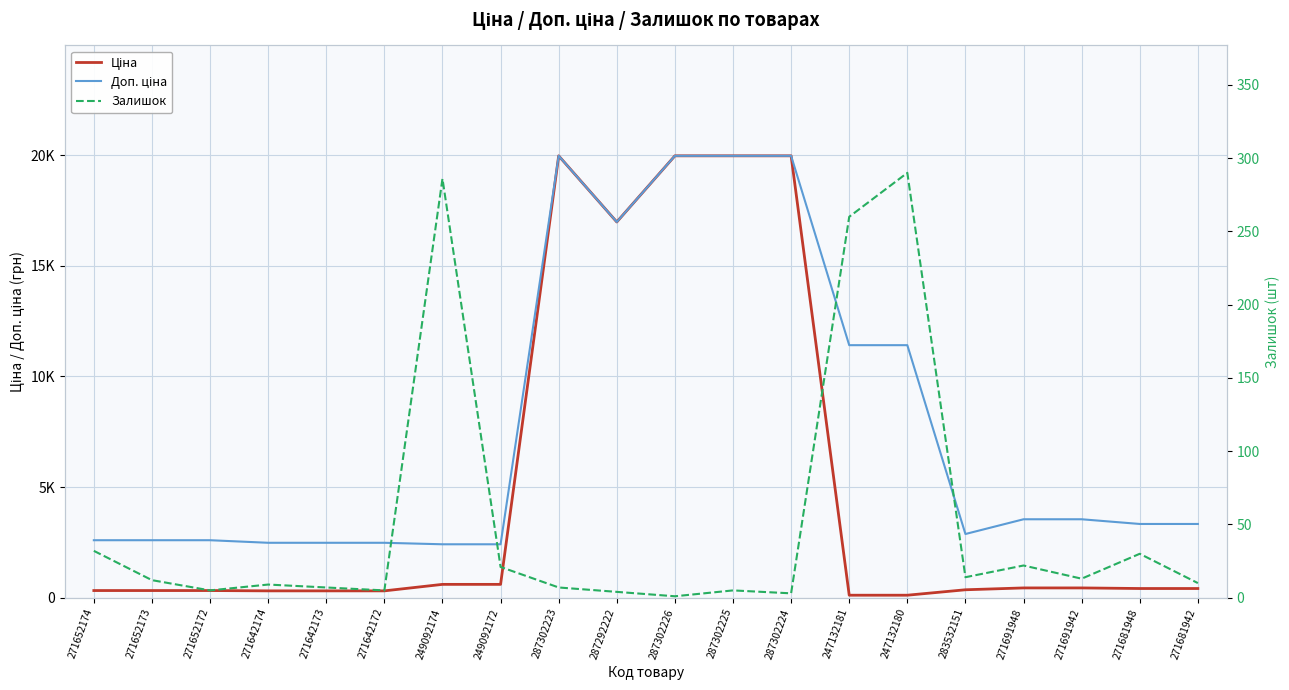

What is the sum of the Залишок values at 287302224 and 271652173?

15.0